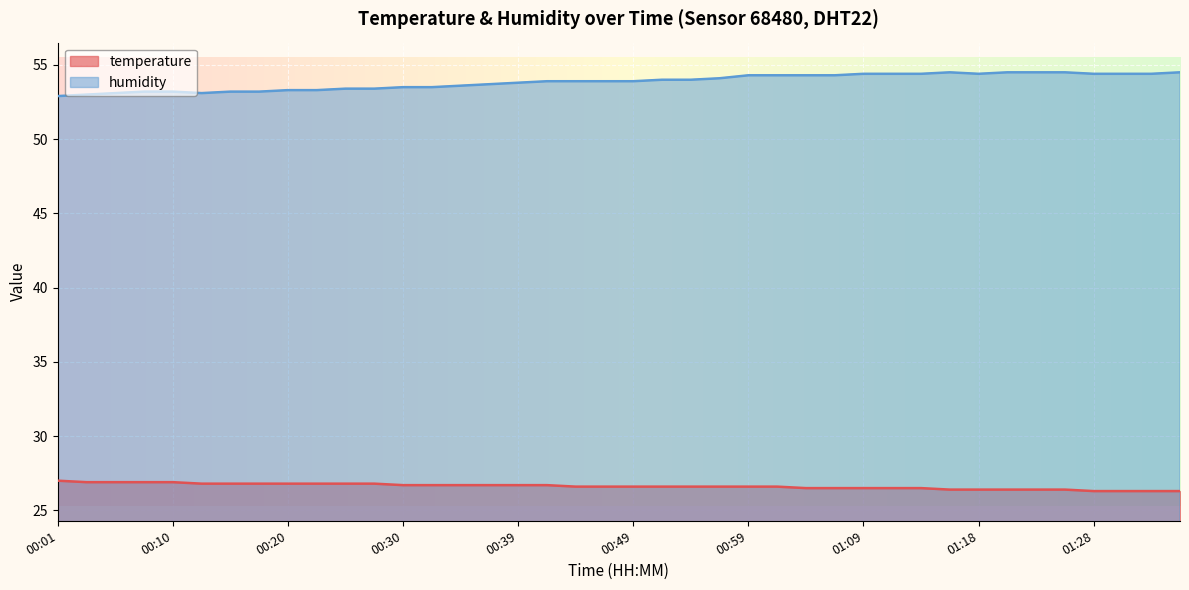

What are all the series names shown in the legend?

temperature, humidity